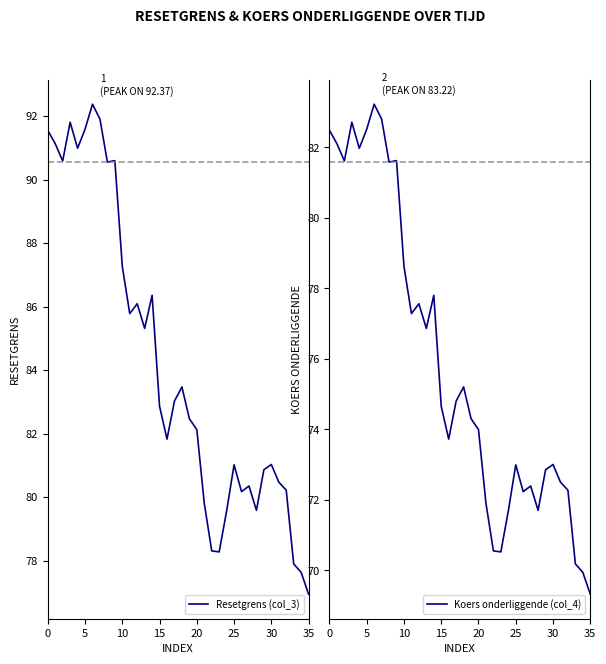

What is the difference between the maximum and minimum values in the Resetgrens (col_3) series?

15.4